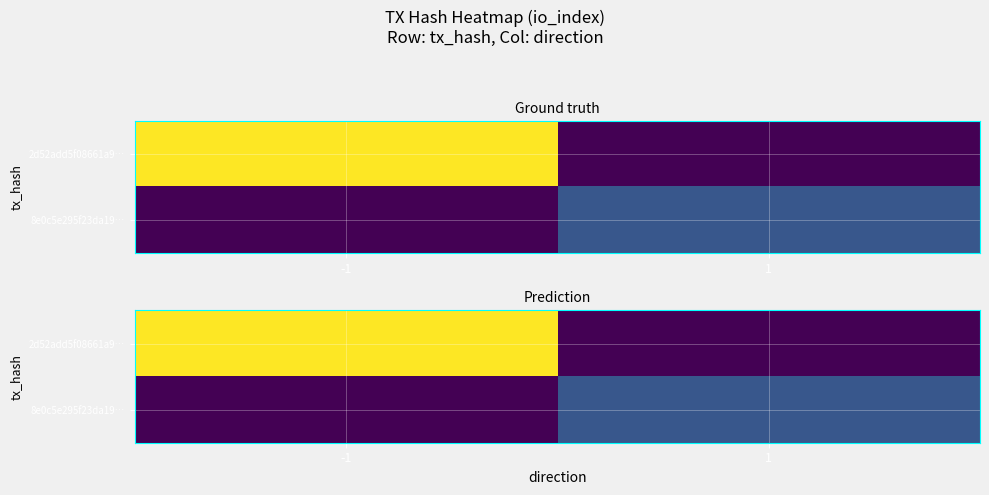

What is the difference between the highest and lowest values at 1?

3